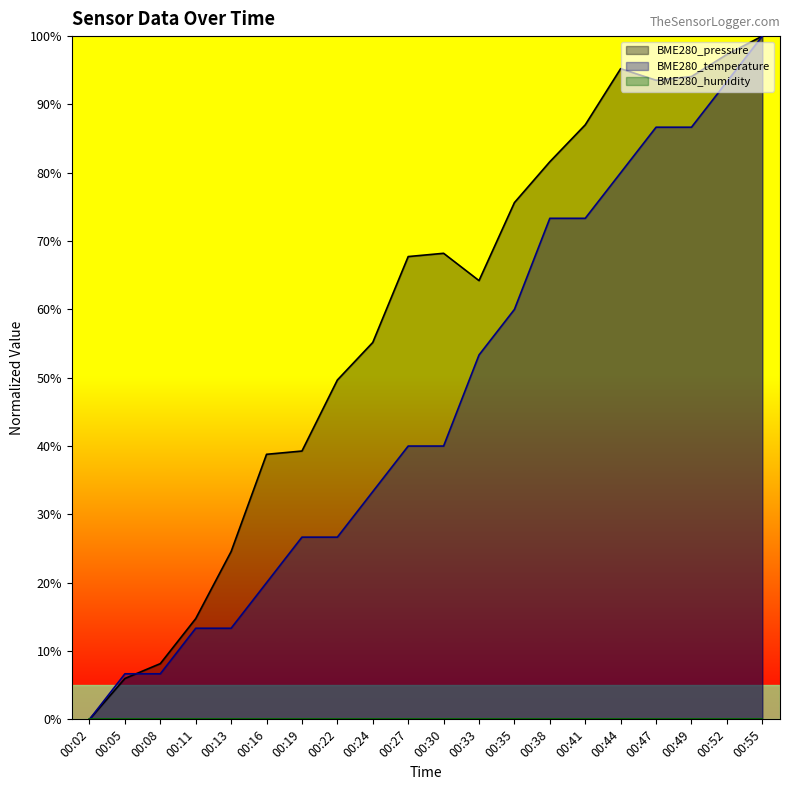

At which category does the chart reach its peak across all series?

00:55